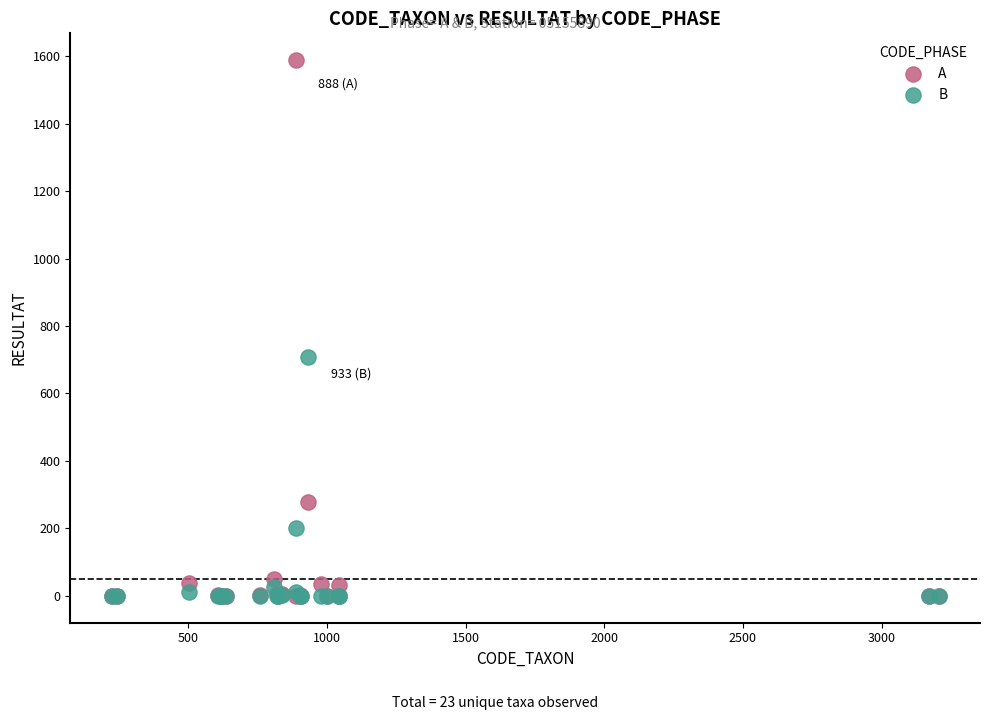

In the B series, what Y value is closest to 354?

201